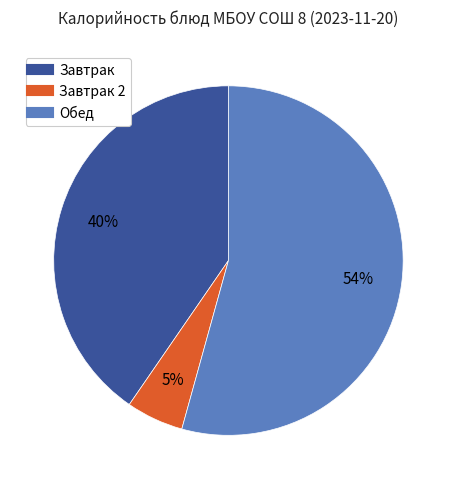

Is there a majority slice in this chart?

Yes